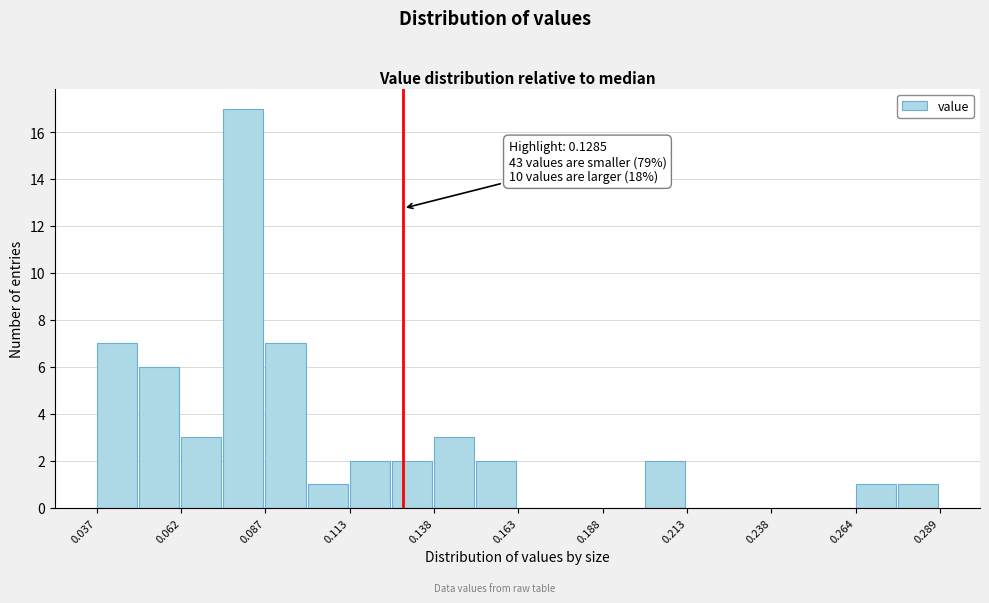

Around what value on the x-axis is the tallest bar? Give the approximate position of its centre, as read against the axis.

0.080